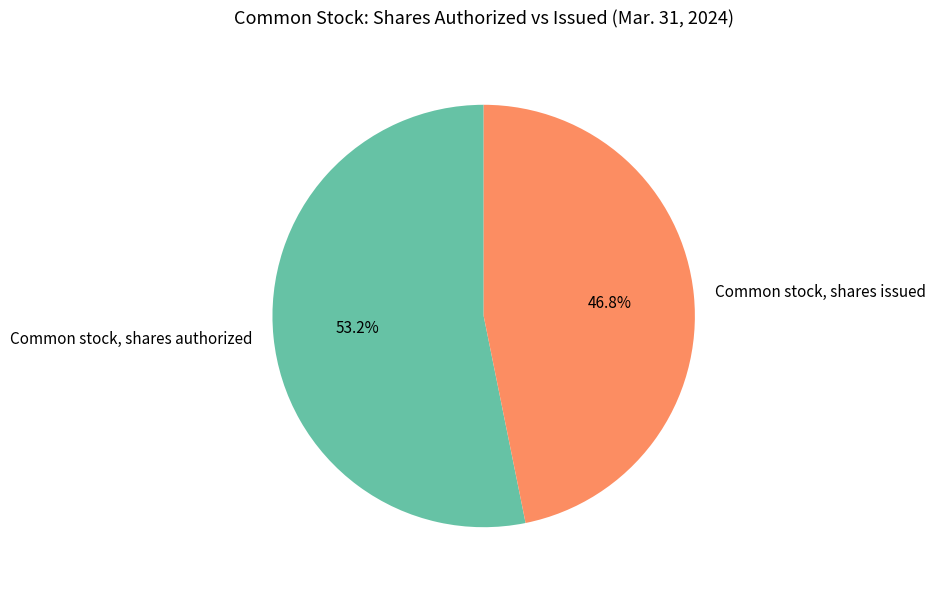

The Common stock, shares issued slice represents 61% of the pie. True or false?

False